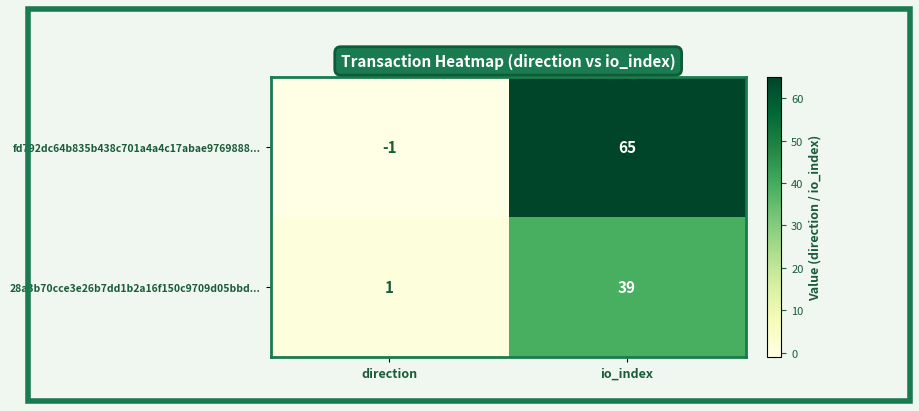

List the series in order of their peak value, highest first.

fd792dc64b835b438c701a4a4c17abae9769888..., 28a3b70cce3e26b7dd1b2a16f150c9709d05bbd...